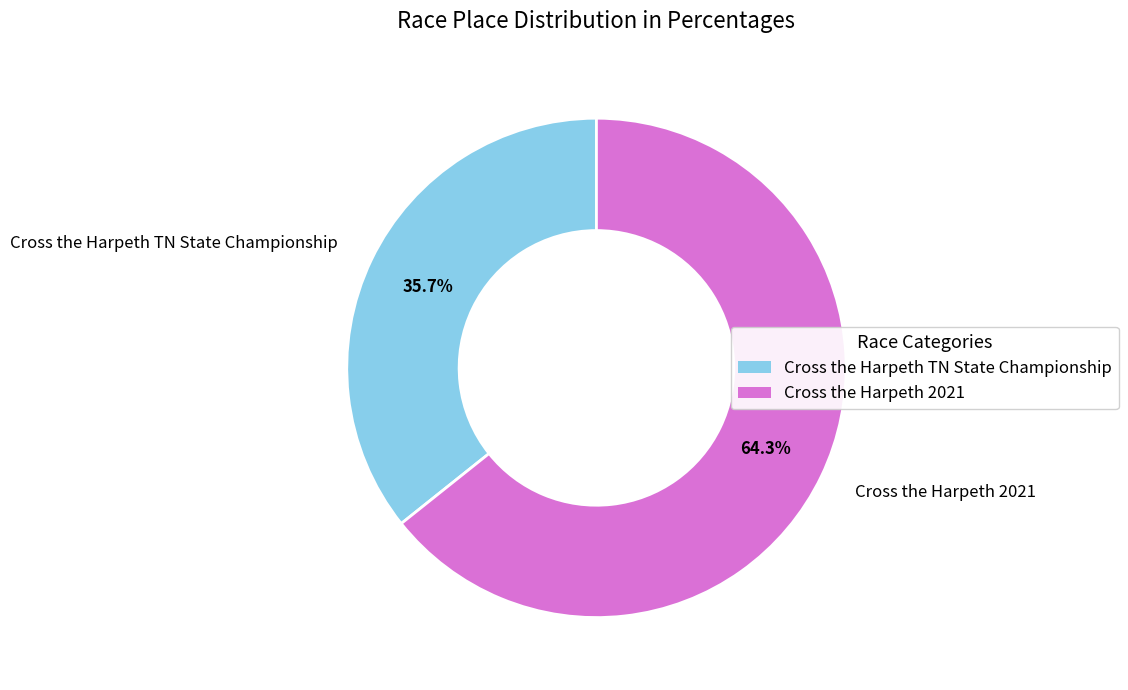

True or false: Cross the Harpeth TN State Championship accounts for 36% of the total.

True